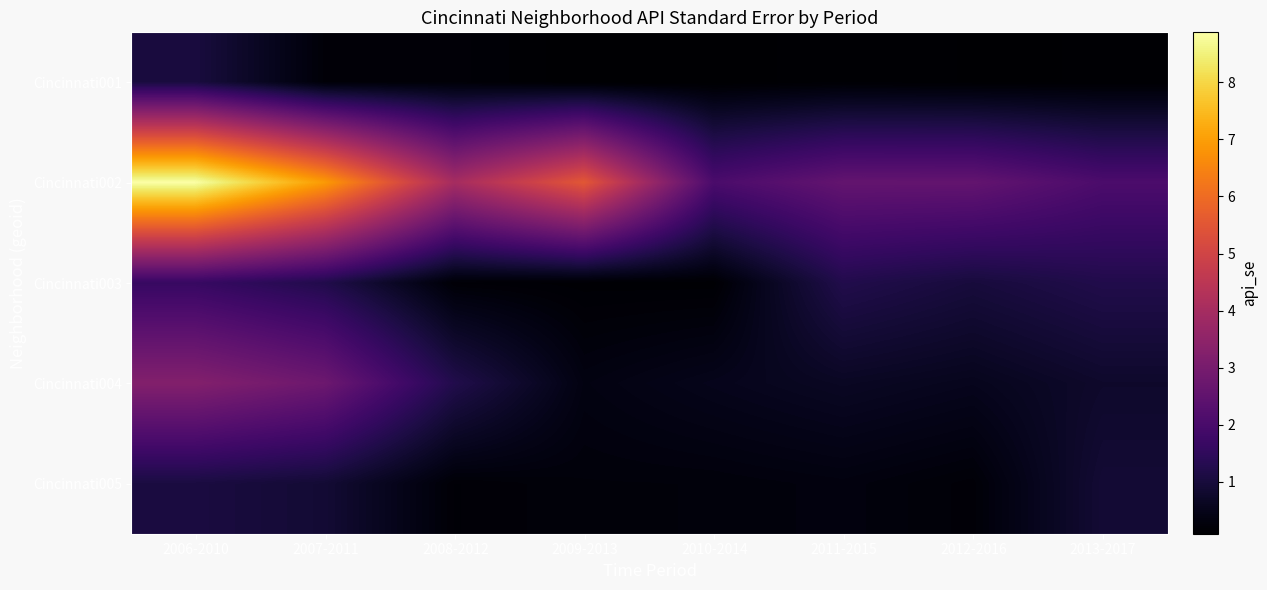

Which label corresponds to the smallest value in the chart?

2009-2013